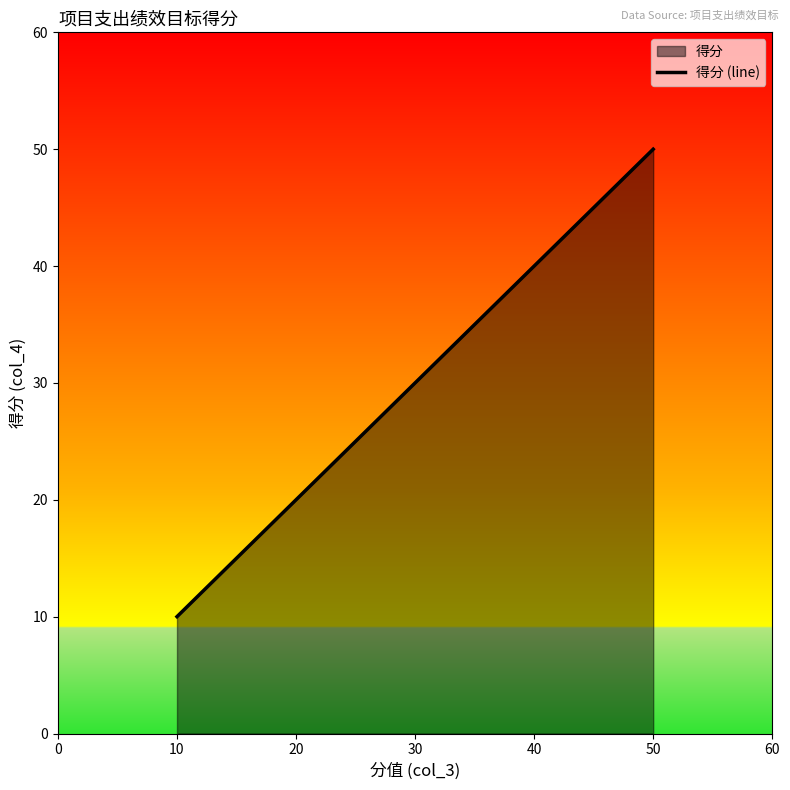

Reading right to left, list all the values displayed in this chart.

50	30	10